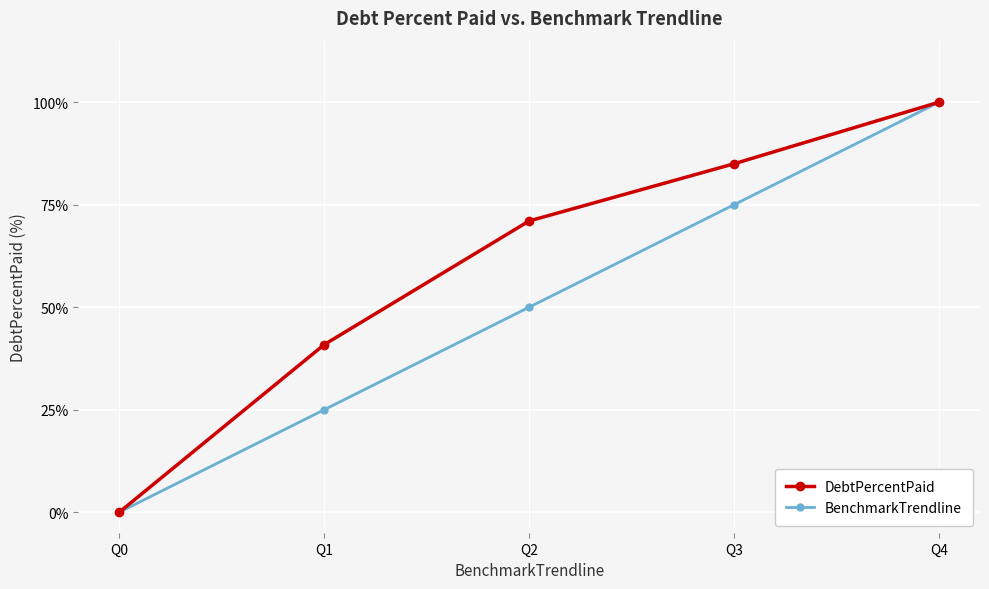

Which series changed the most between Q1 and Q4?

BenchmarkTrendline